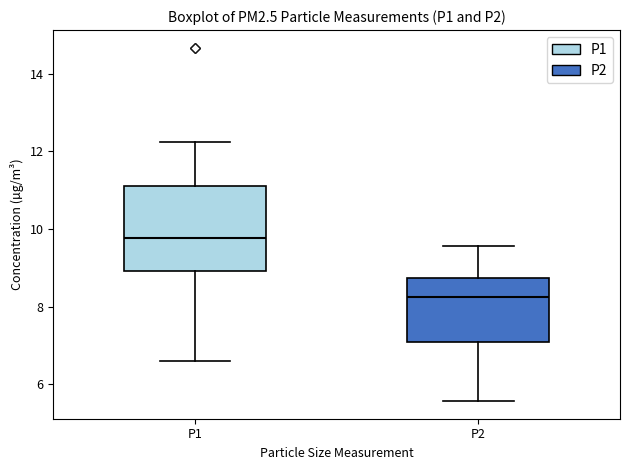

Comparing the boxes themselves (not the whiskers), which one is the tallest?

P1